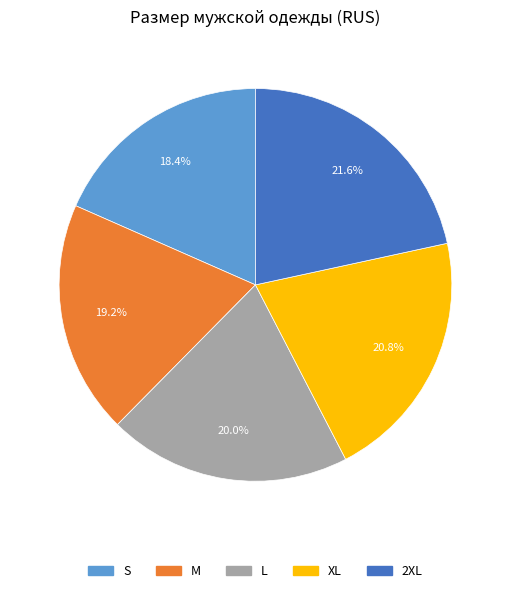

Between 2XL and XL, which is larger?

2XL